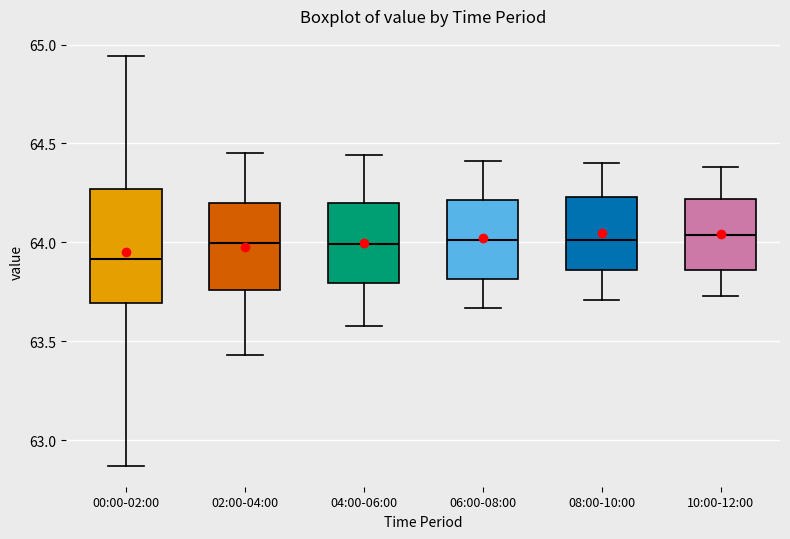

Where is the upper edge of the box for 10:00-12:00 on the y-axis? The values are not printed on the chart, so give them approximately, as read against the axis.

64.20